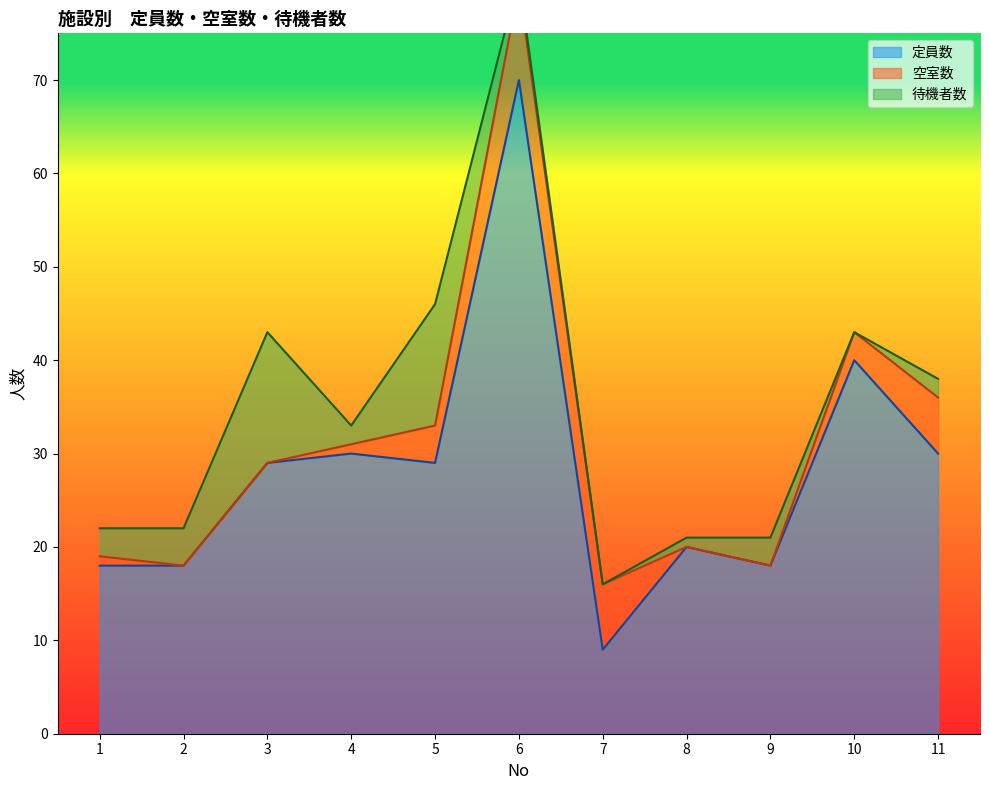

What is the difference between the second highest and minimum values in the 定員数 series?

31